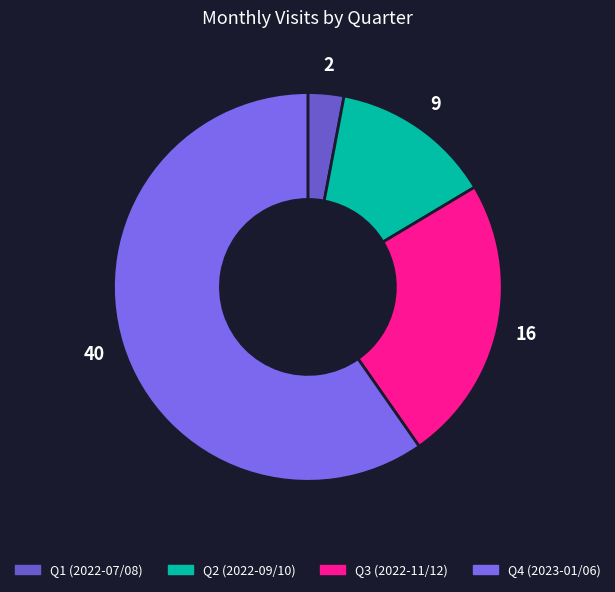

Count the number of slices in the pie.

4